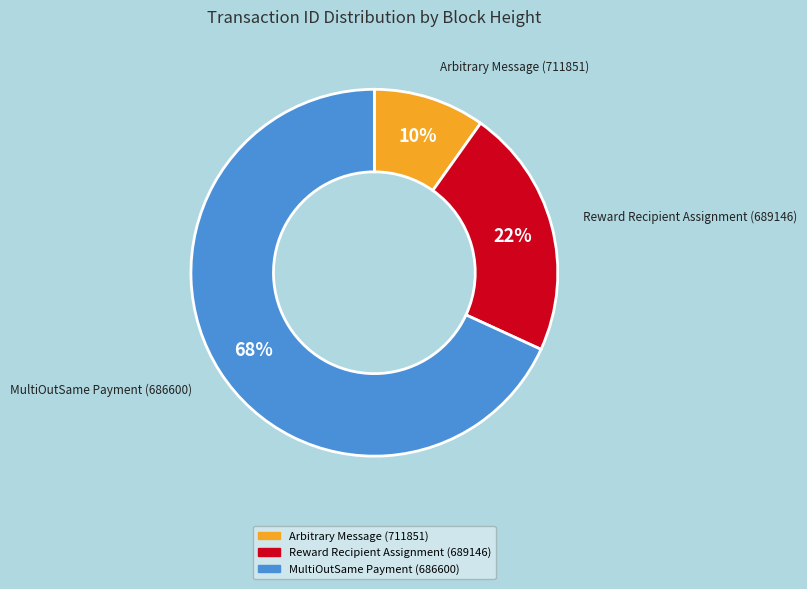

What is the ratio of the value at Arbitrary Message (711851) to the value at MultiOutSame Payment (686600)?

0.1